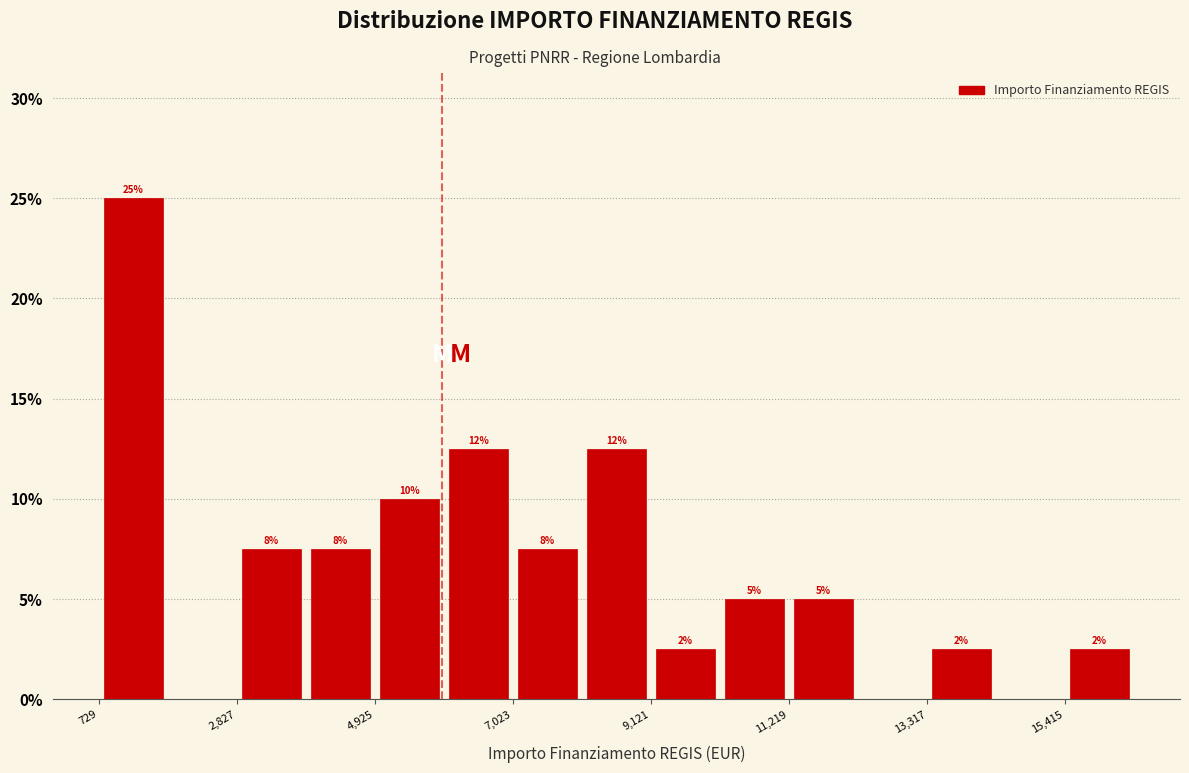

Read against the x-axis, roughly where is the centre of the tallest bar?

1500